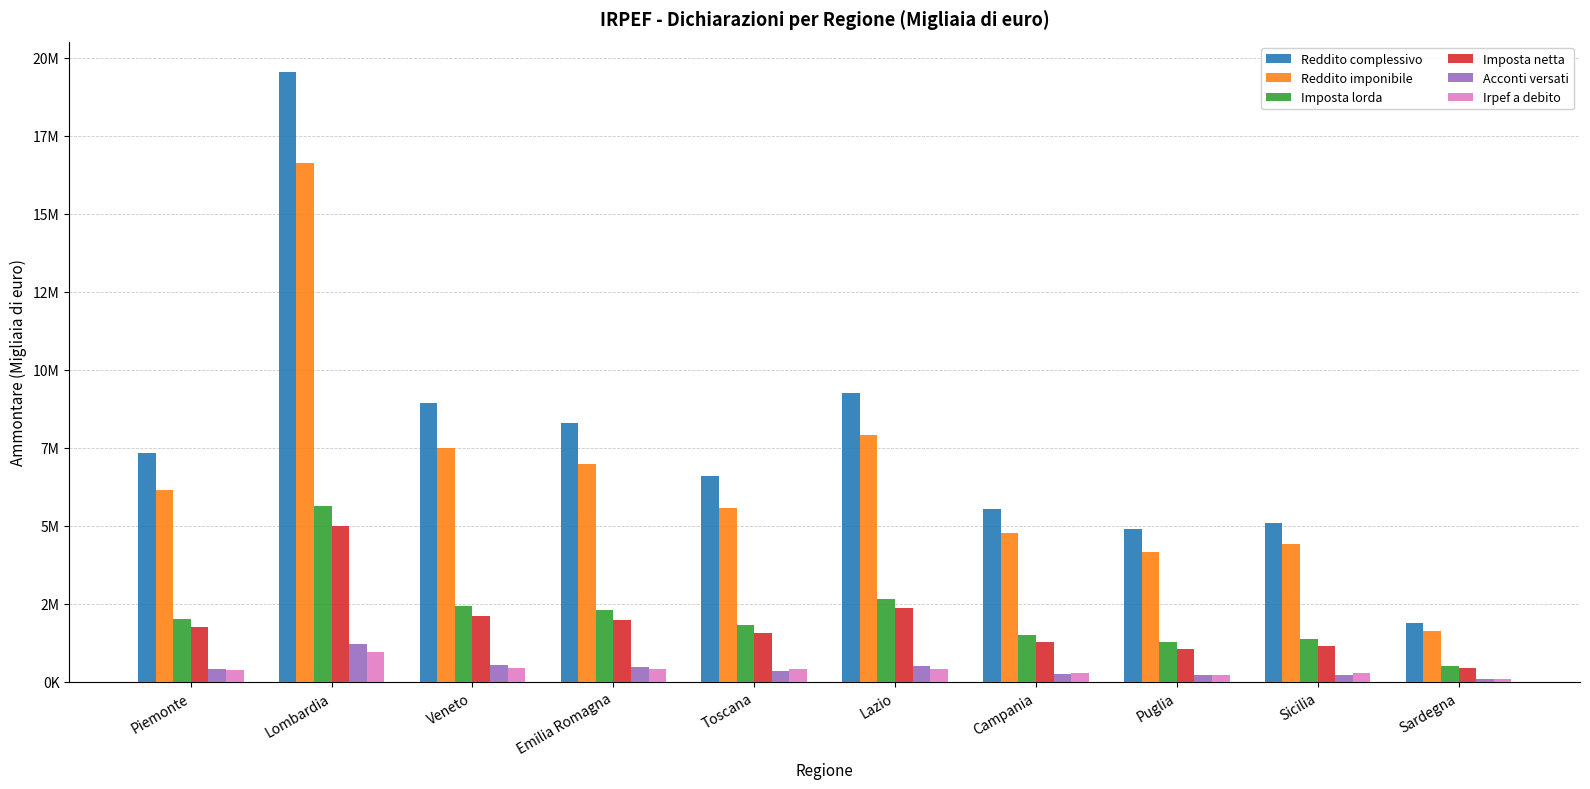

What is the label of the 3rd bar from the right?

Puglia